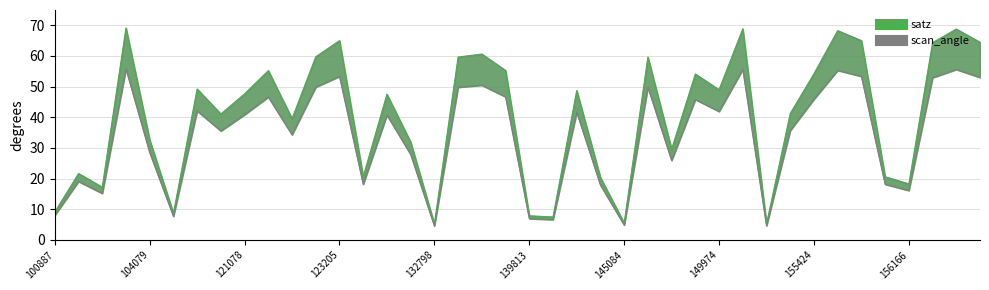

True or false: scan_angle and satz cross at least once.

False